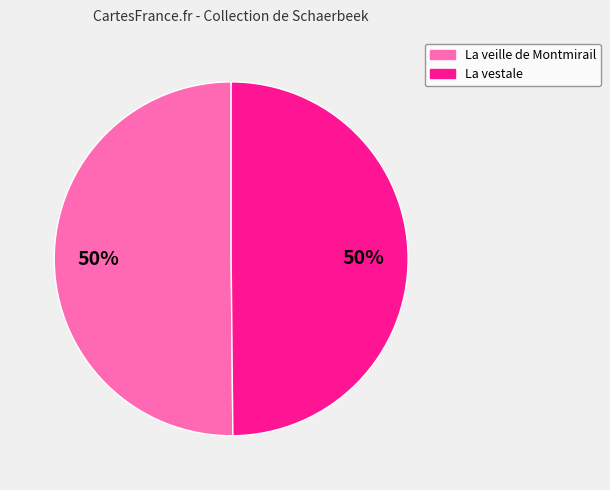

To the nearest percent, what percentage of the pie is La veille de Montmirail?

50%